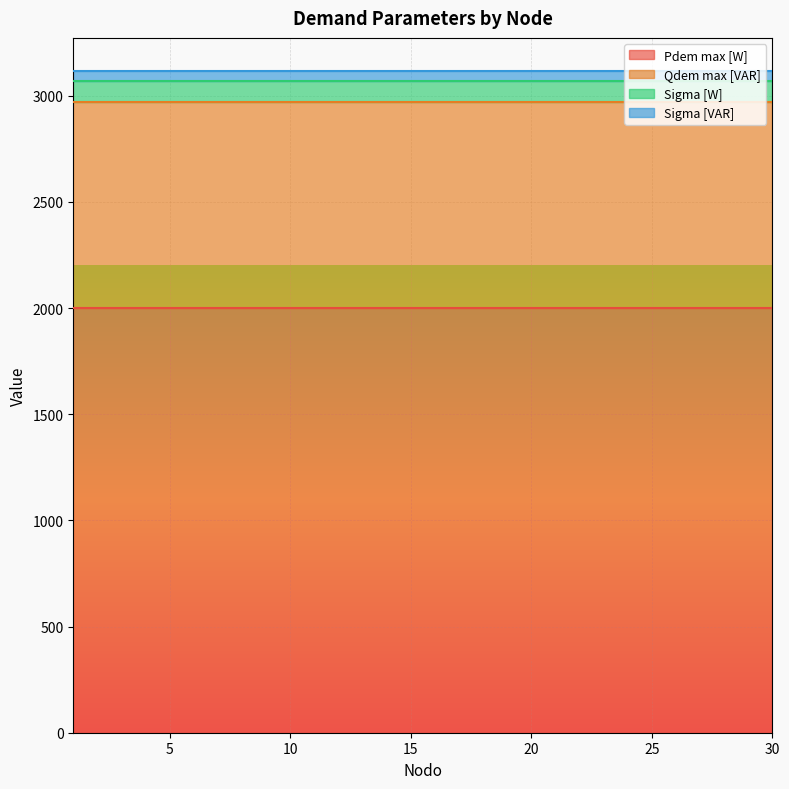

What are all the series names shown in the legend?

Pdem max [W], Qdem max [VAR], Sigma [W], Sigma [VAR]